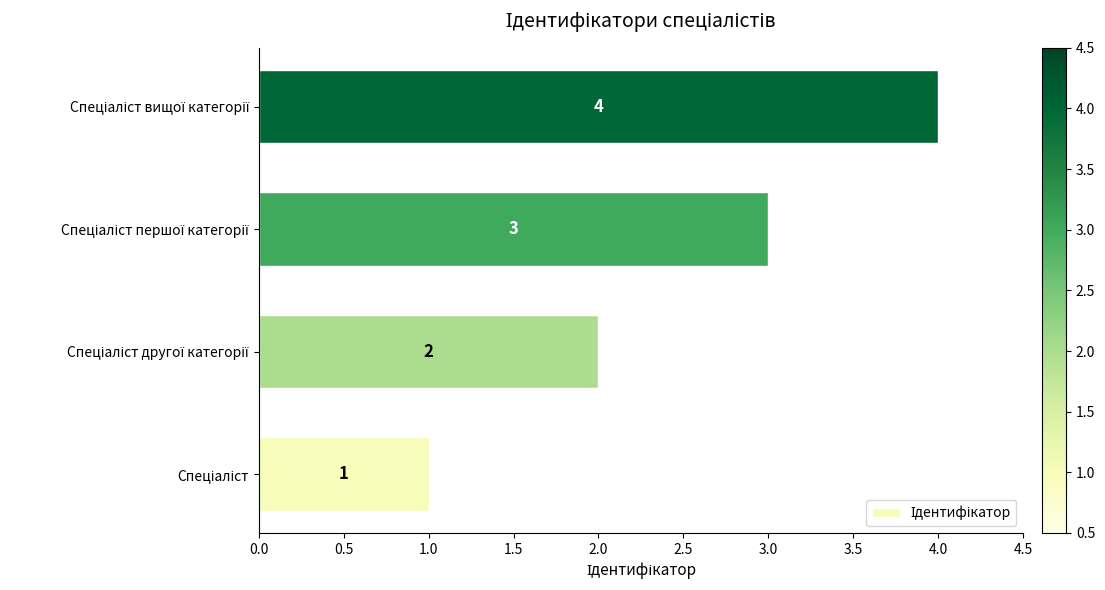

What is the maximum value shown in the chart?

4